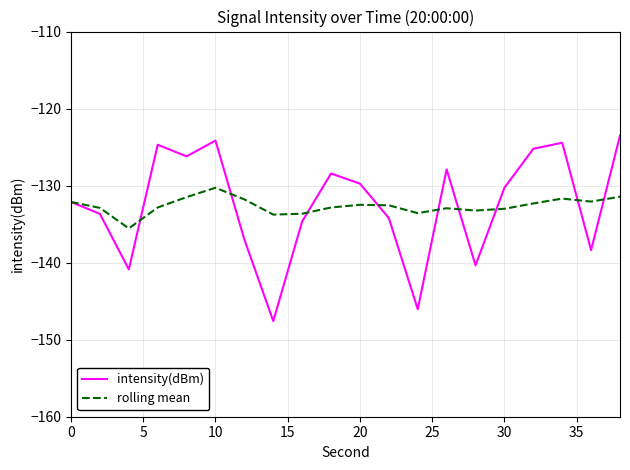

Rank the series by their maximum value, from highest to lowest.

intensity(dBm), rolling mean